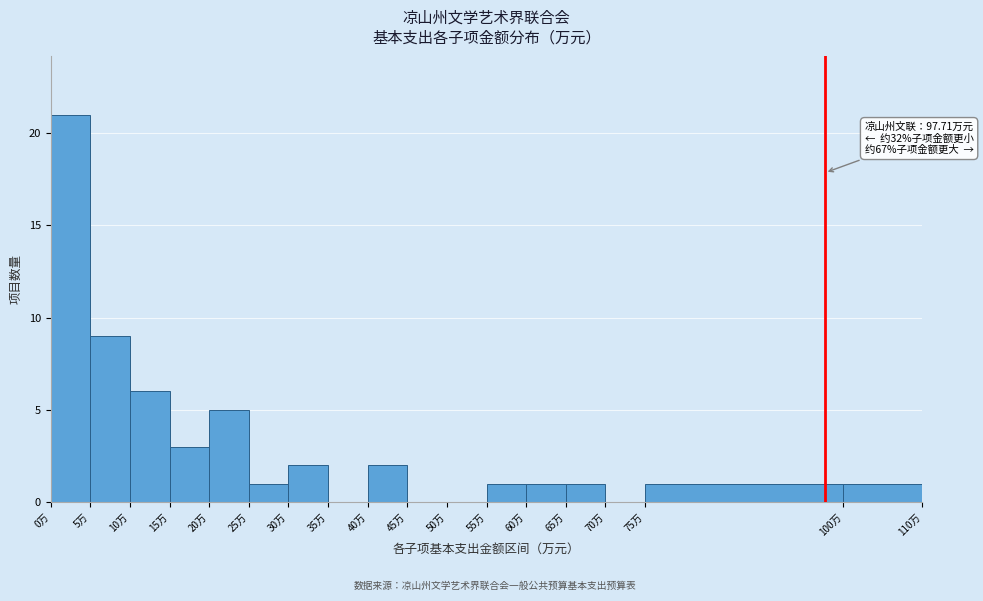

Over which range of the x-axis is the bar tallest?

0 to 5